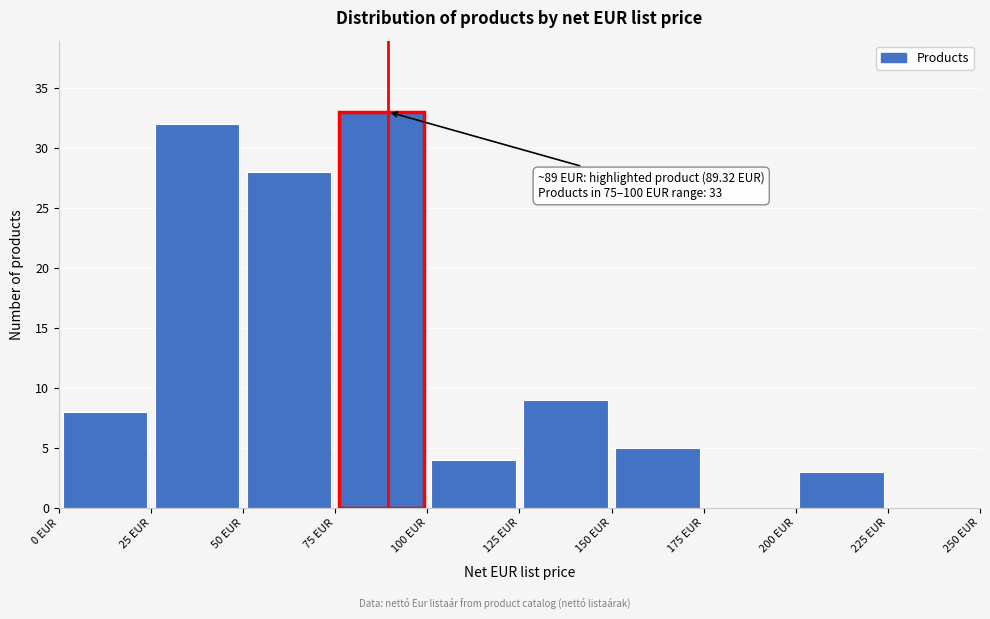

Over which range of the x-axis is the bar tallest?

75 to 100